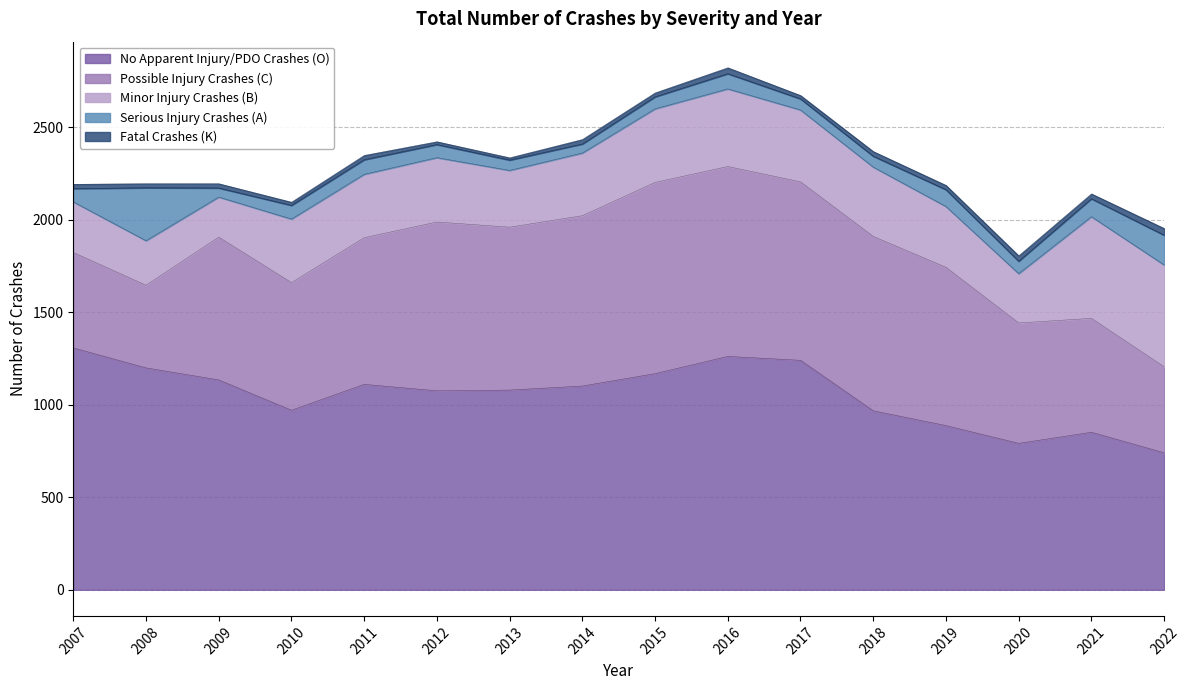

Where does the No Apparent Injury/PDO Crashes (O) series first go above 1102?

2007